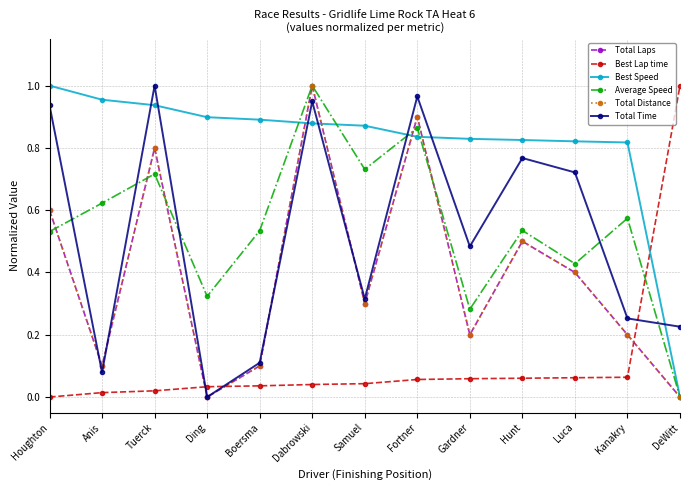

Which category has the highest value in the Total Laps series?

Dabrowski